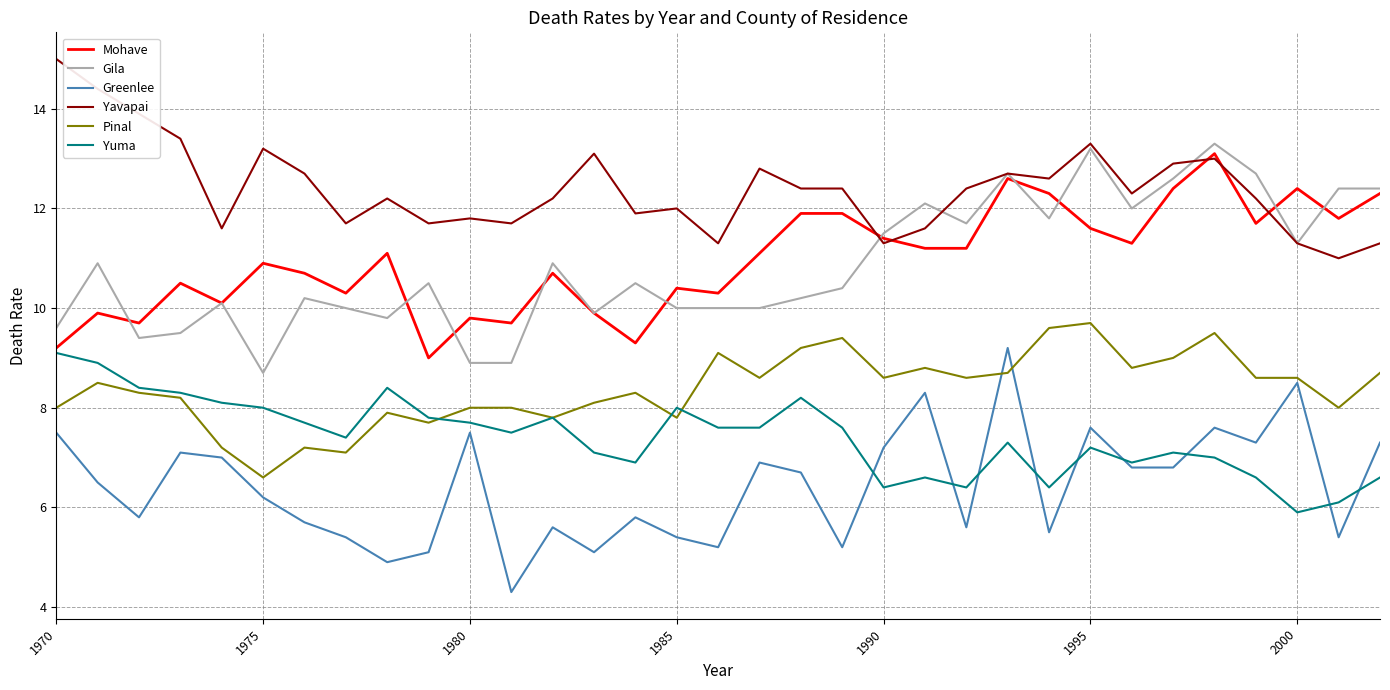

What is the average value of the Gila series?

10.9